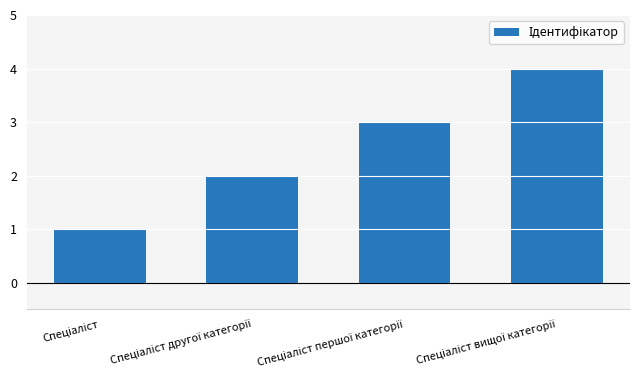

What is the greatest value displayed?

4